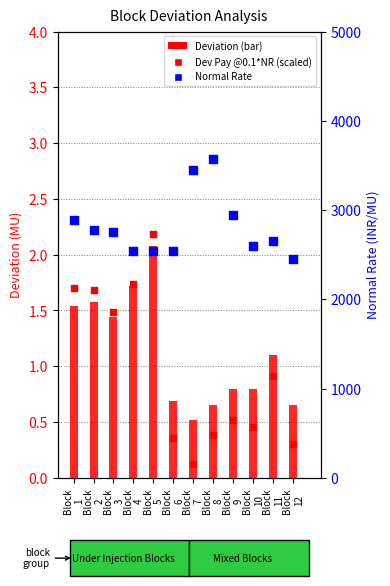

At how many categories does at least one series exceed 2188?

12